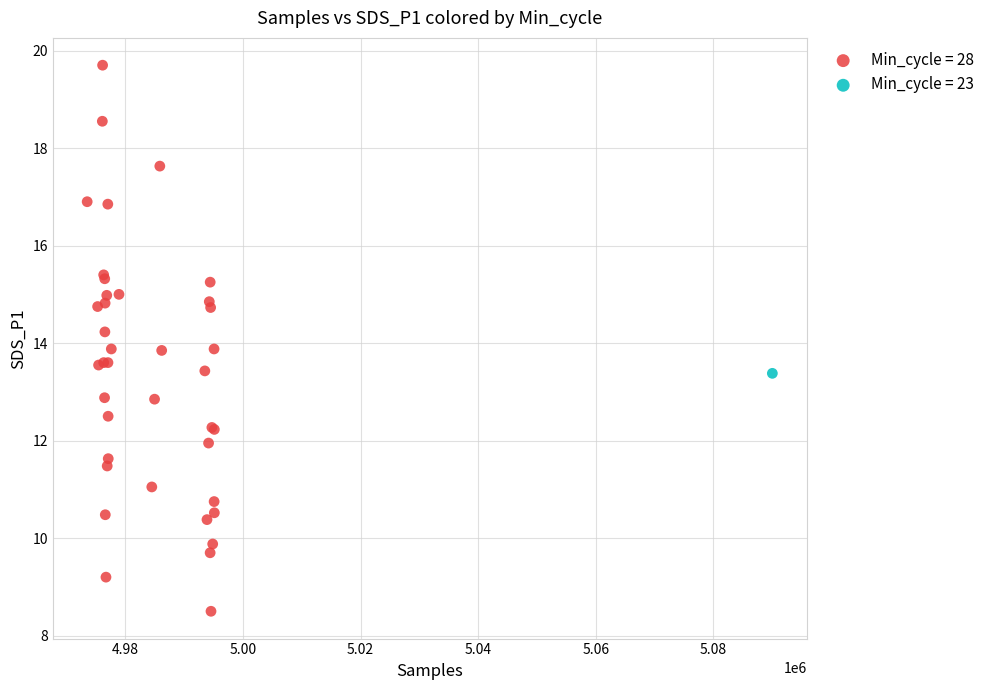

What are all the series names shown in the legend?

Min_cycle = 28, Min_cycle = 23